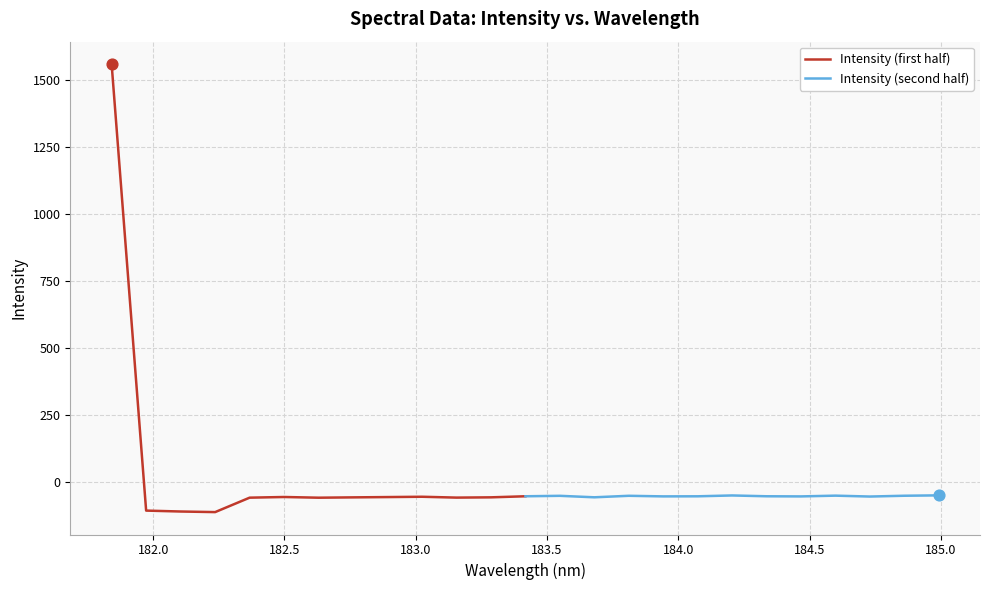

What are all the series names shown in the legend?

Intensity (first half), Intensity (second half)